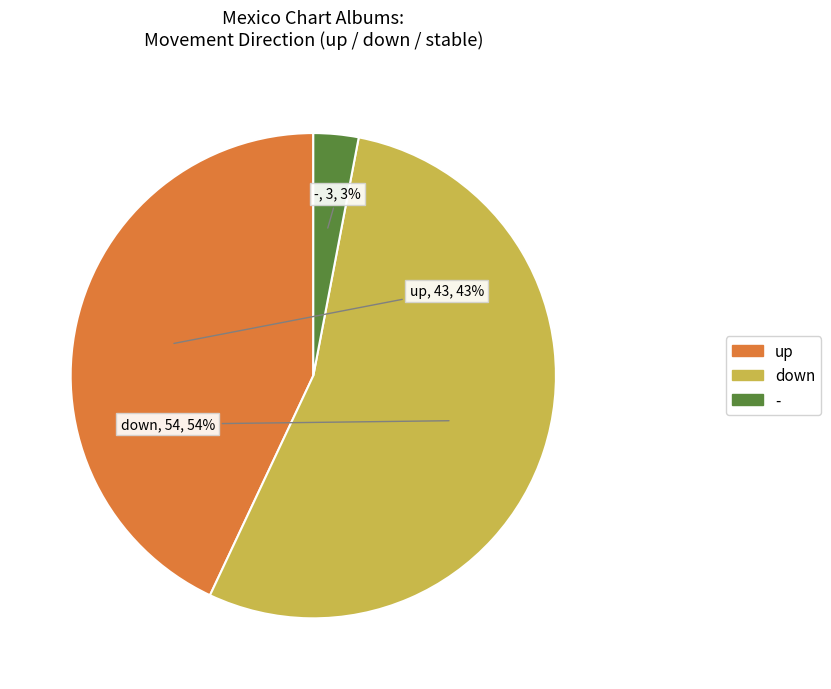

Is the sum of down and - greater than half?

Yes